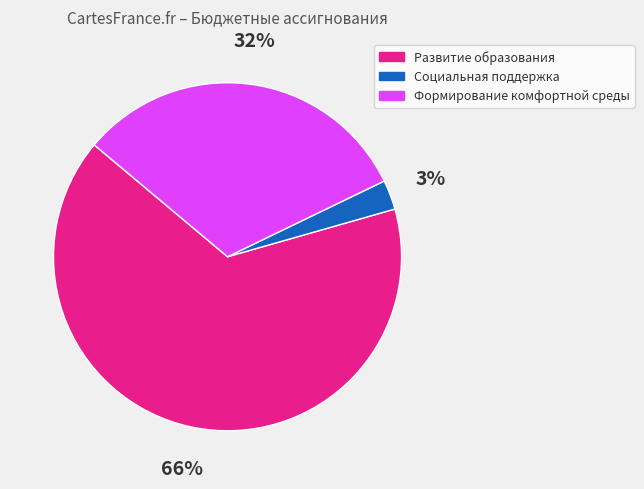

To the nearest percent, what percentage of the pie is Социальная поддержка?

3%